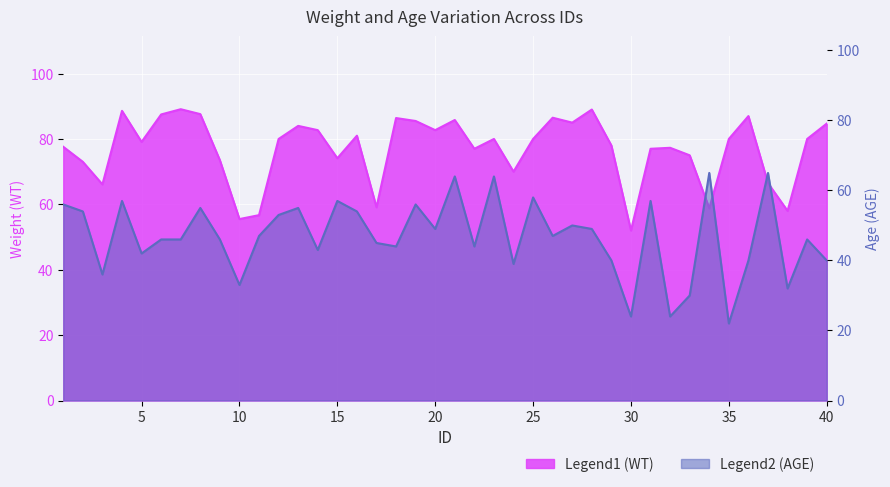

What value does the WT series have at 25?

80.0